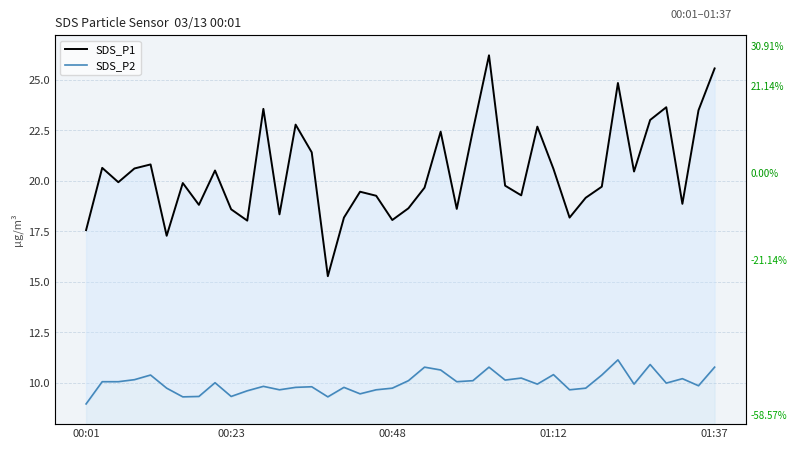

Does the chart display data point markers on the line(s)?

No